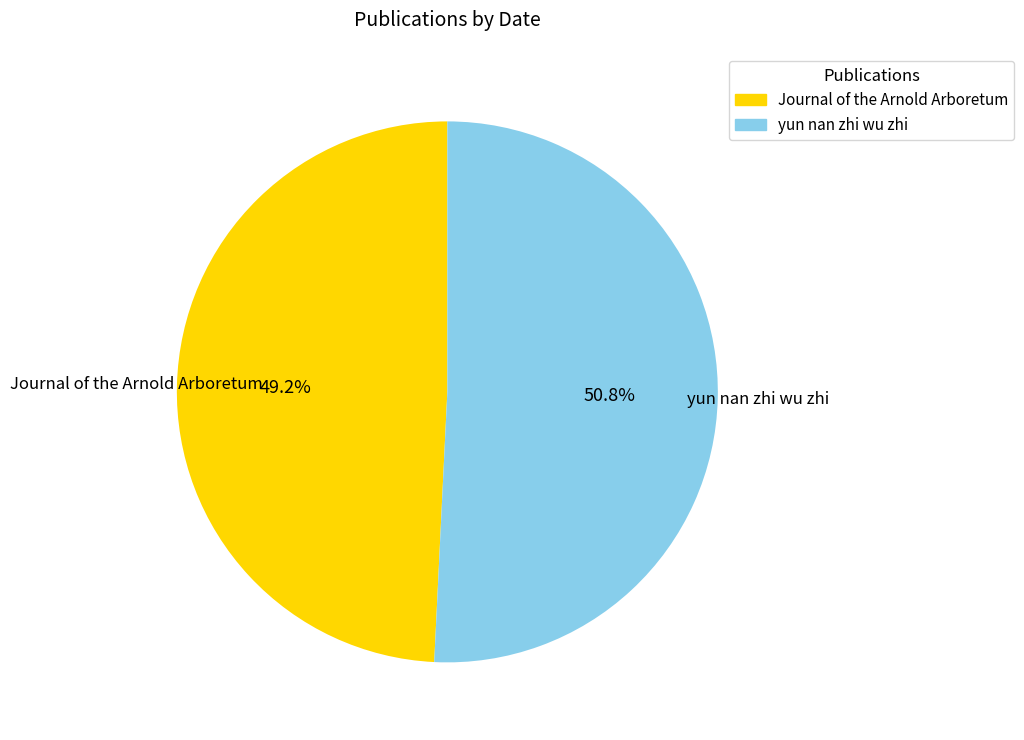

To the nearest percent, what is the average slice percentage?

50%